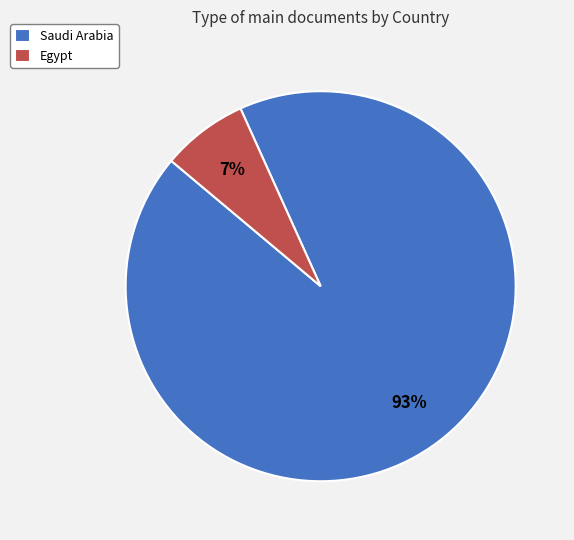

To the nearest percent, what portion does Egypt represent?

7%